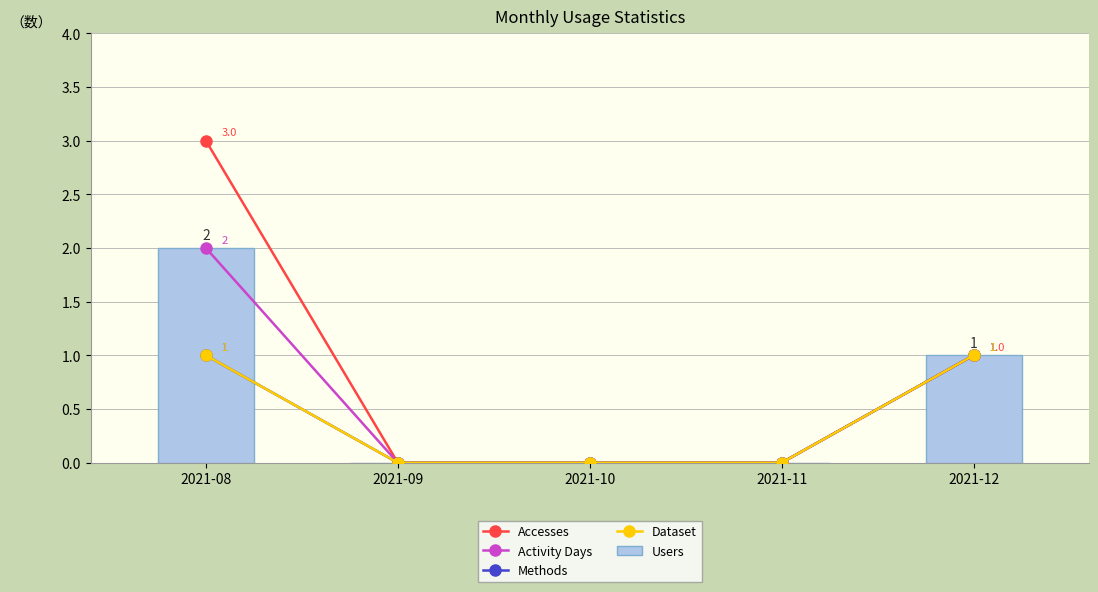

Reading right to left, transcribe all the data shown in this chart.

Accesses: 1	0	0	0	3
Activity Days: 1	0	0	0	2
Methods: 1	0	0	0	1
Dataset: 1	0	0	0	1
Users: 1	0	0	0	2